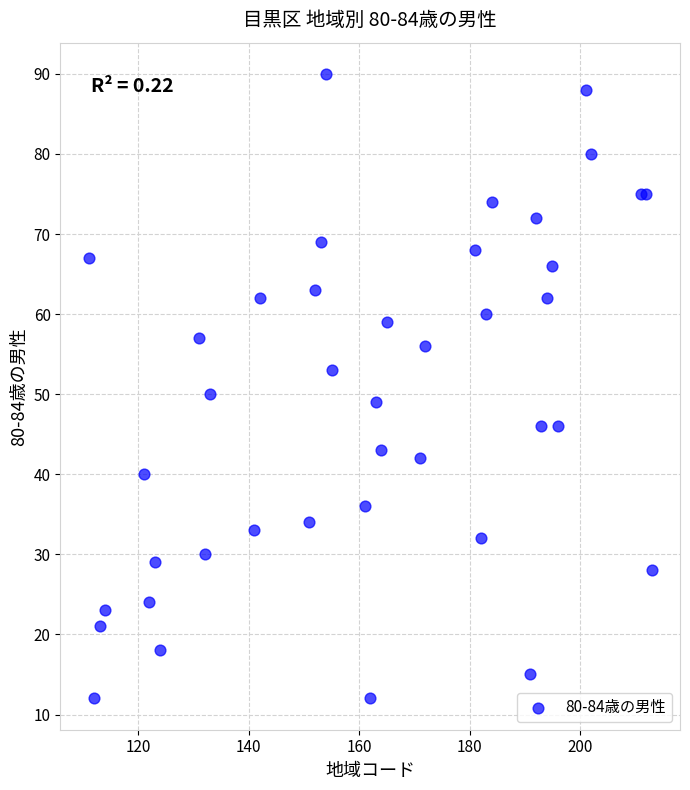

What Y value in the scatter plot is closest to 51?

50